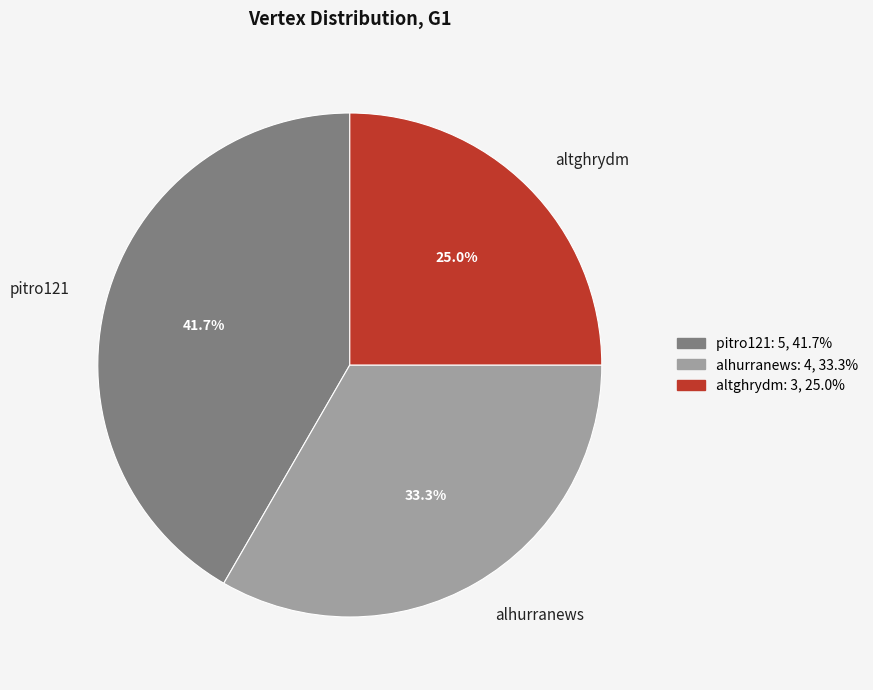

Between alhurranews and pitro121, which is larger?

pitro121